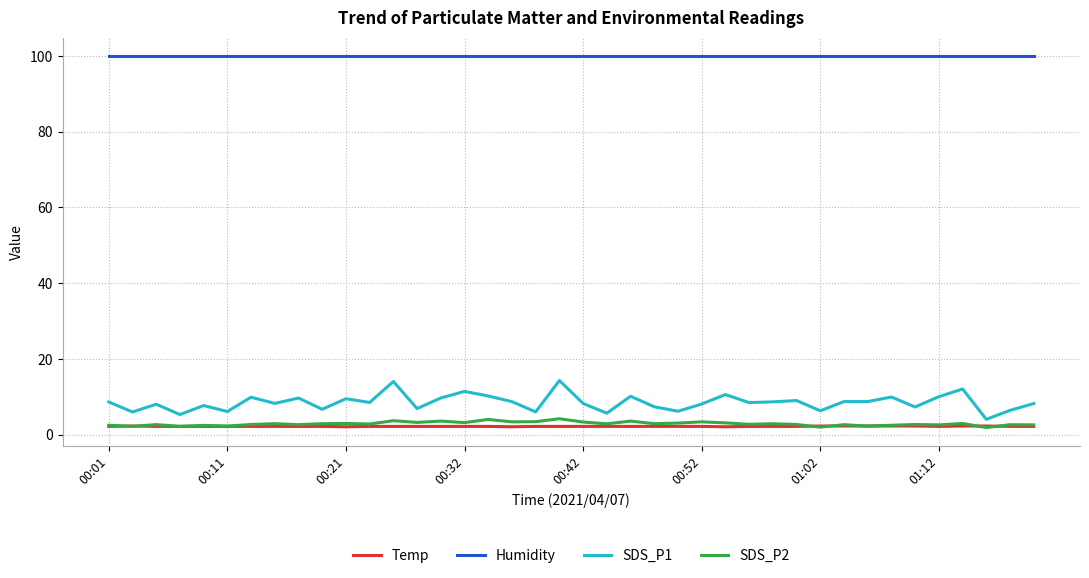

What is the lowest value of the SDS_P1 series?

4.1